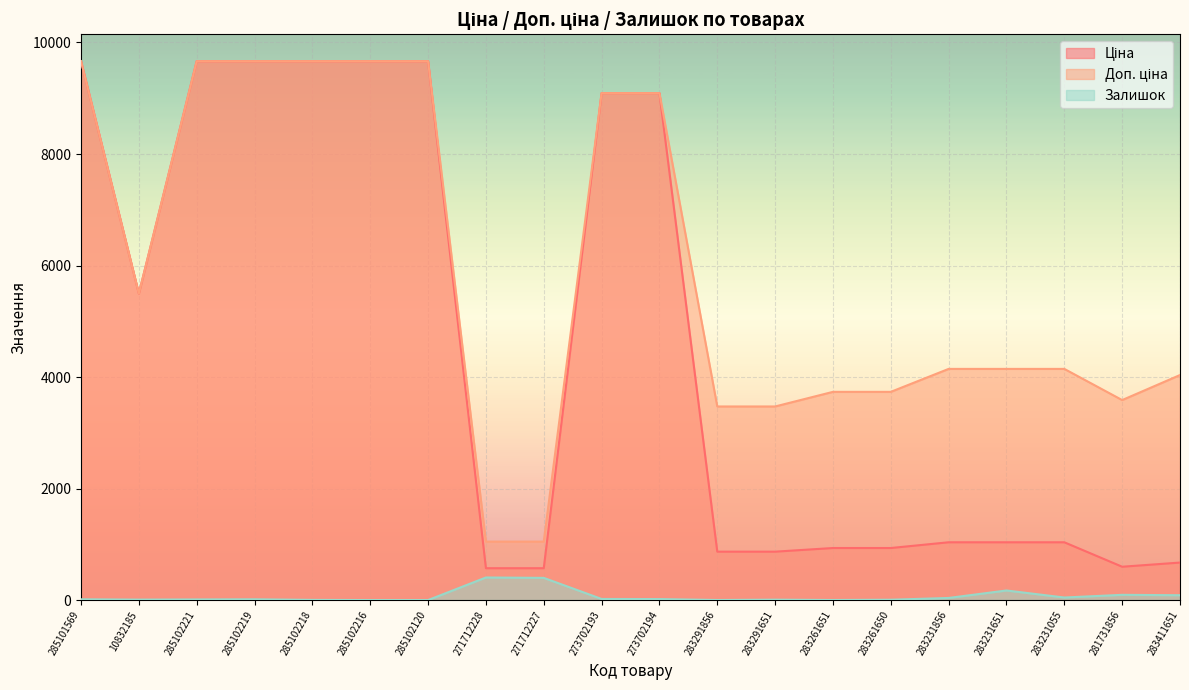

What is the sum of all Доп. ціна values?

118238.3